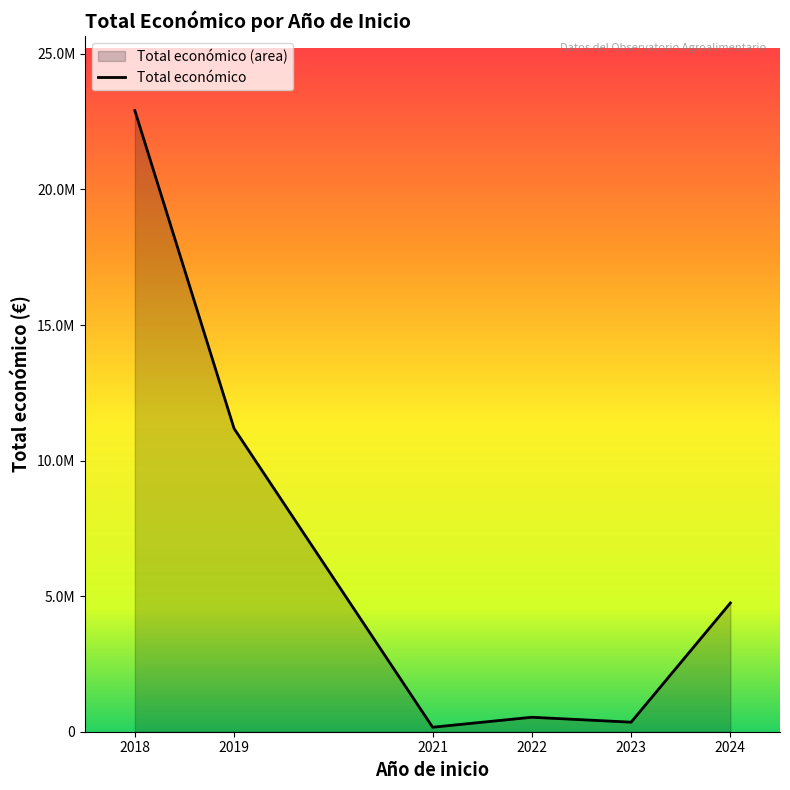

Rank the categories by value from highest to lowest.

2018, 2019, 2024, 2022, 2023, 2021